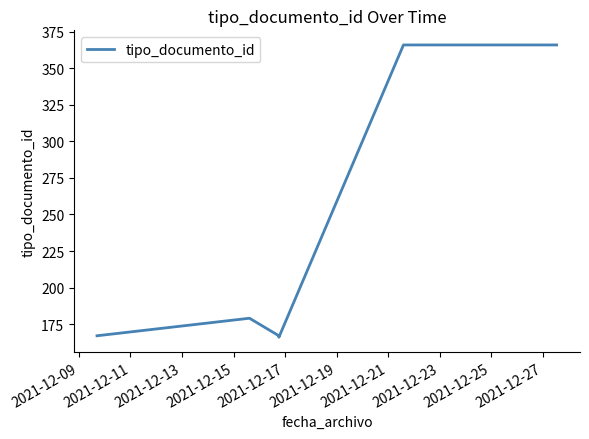

What is the difference between the maximum and minimum values?

200